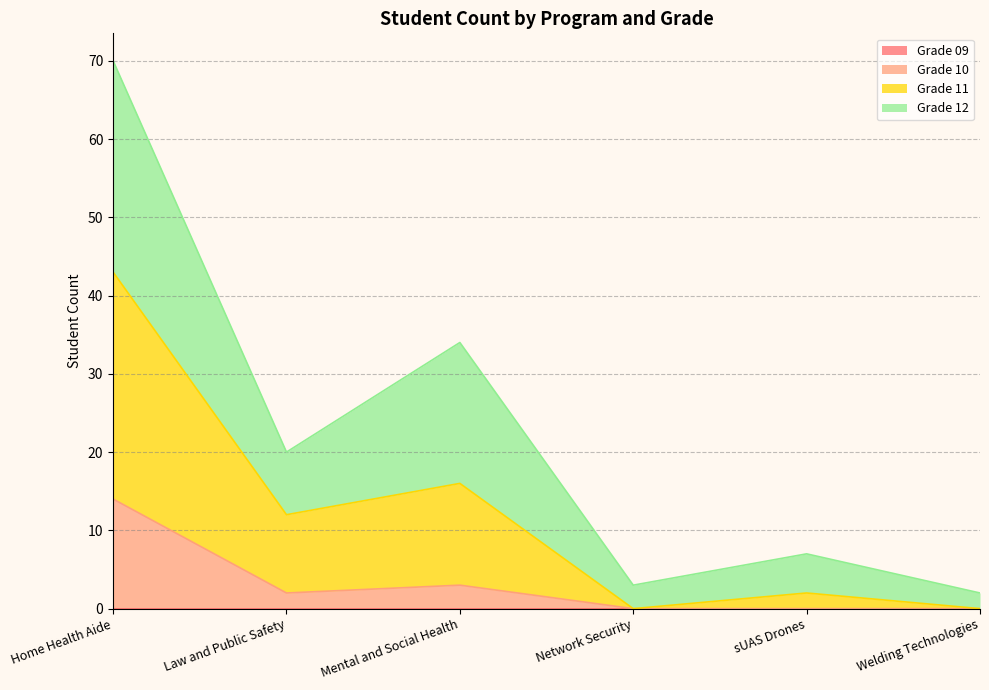

At which category is the sum across all series the highest?

Home Health Aide